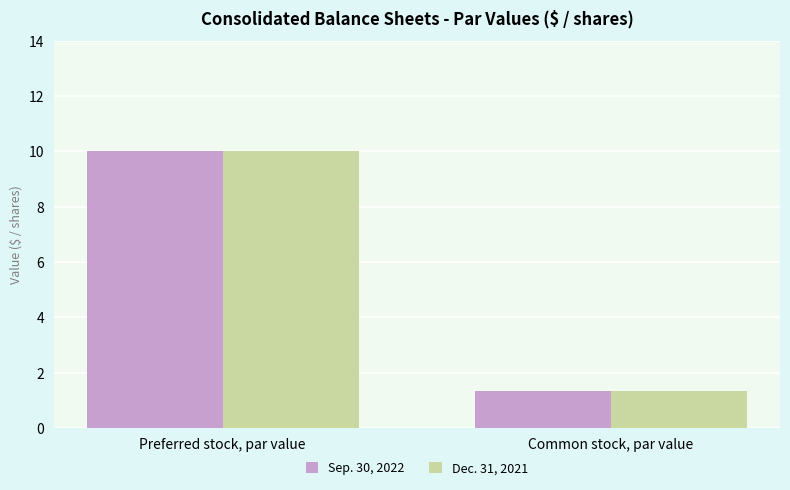

What position from the left is Preferred stock, par value?

1